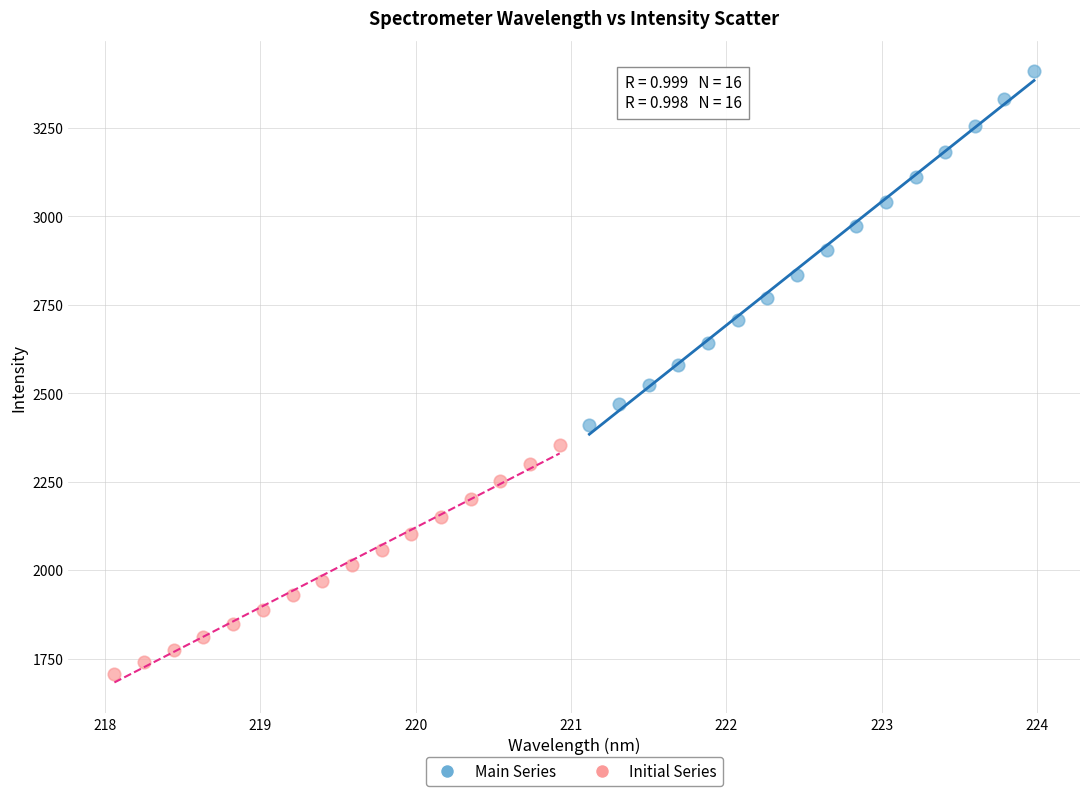

Which series reaches the minimum Y coordinate?

Initial Series